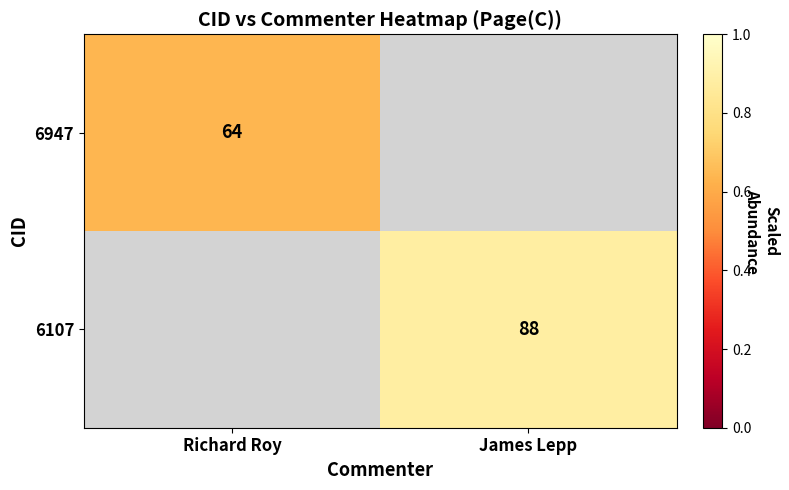

The 6947 series shows 64 at Richard Roy. True or false?

True